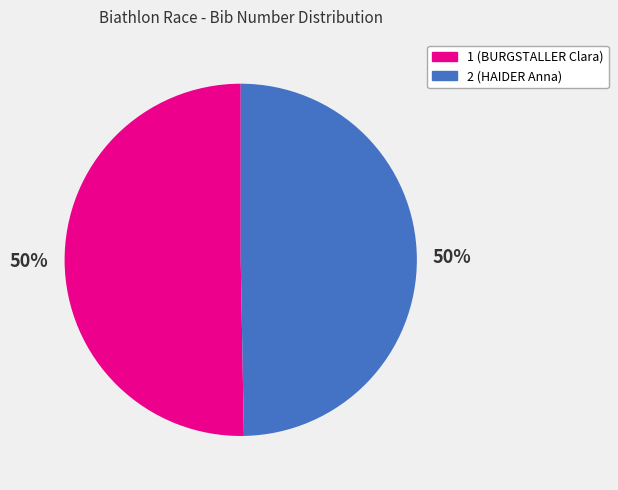

Is it true that 1 (BURGSTALLER Clara) is 50% of the pie?

True